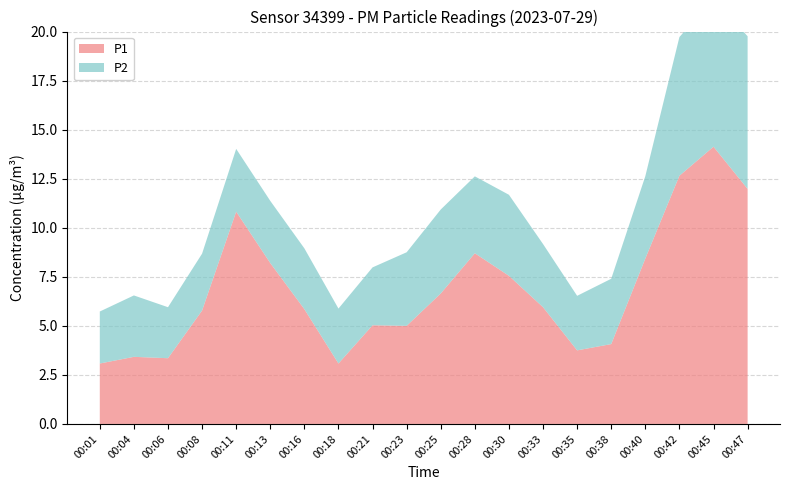

Reading right to left, list all the values displayed in this chart.

P1: 00:47=12.0	00:45=14.1	00:42=12.7	00:40=8.4	00:38=4.1	00:35=3.8	00:33=6.0	00:30=7.5	00:28=8.7	00:25=6.7	00:23=5.0	00:21=5.0	00:18=3.1	00:16=5.8	00:13=8.2	00:11=10.8	00:08=5.8	00:06=3.4	00:04=3.4	00:01=3.1
P2: 00:47=7.8	00:45=7.6	00:42=7.1	00:40=4.2	00:38=3.3	00:35=2.8	00:33=3.2	00:30=4.1	00:28=3.9	00:25=4.3	00:23=3.8	00:21=3.0	00:18=2.8	00:16=3.1	00:13=3.2	00:11=3.2	00:08=2.9	00:06=2.6	00:04=3.1	00:01=2.6